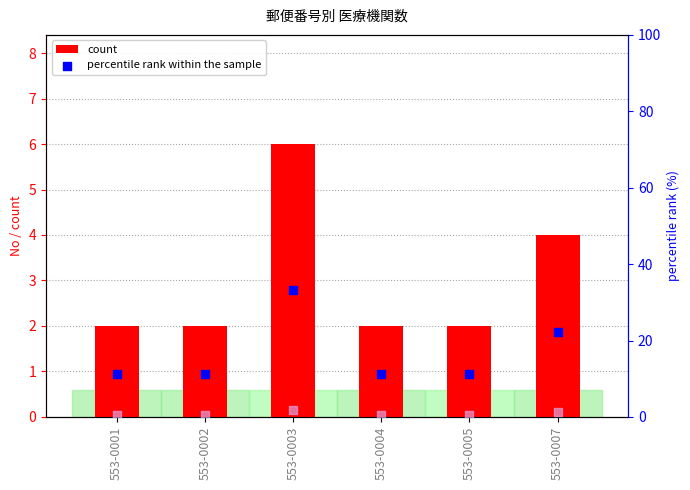

Which series reaches the maximum Y coordinate?

percentile rank within the sample